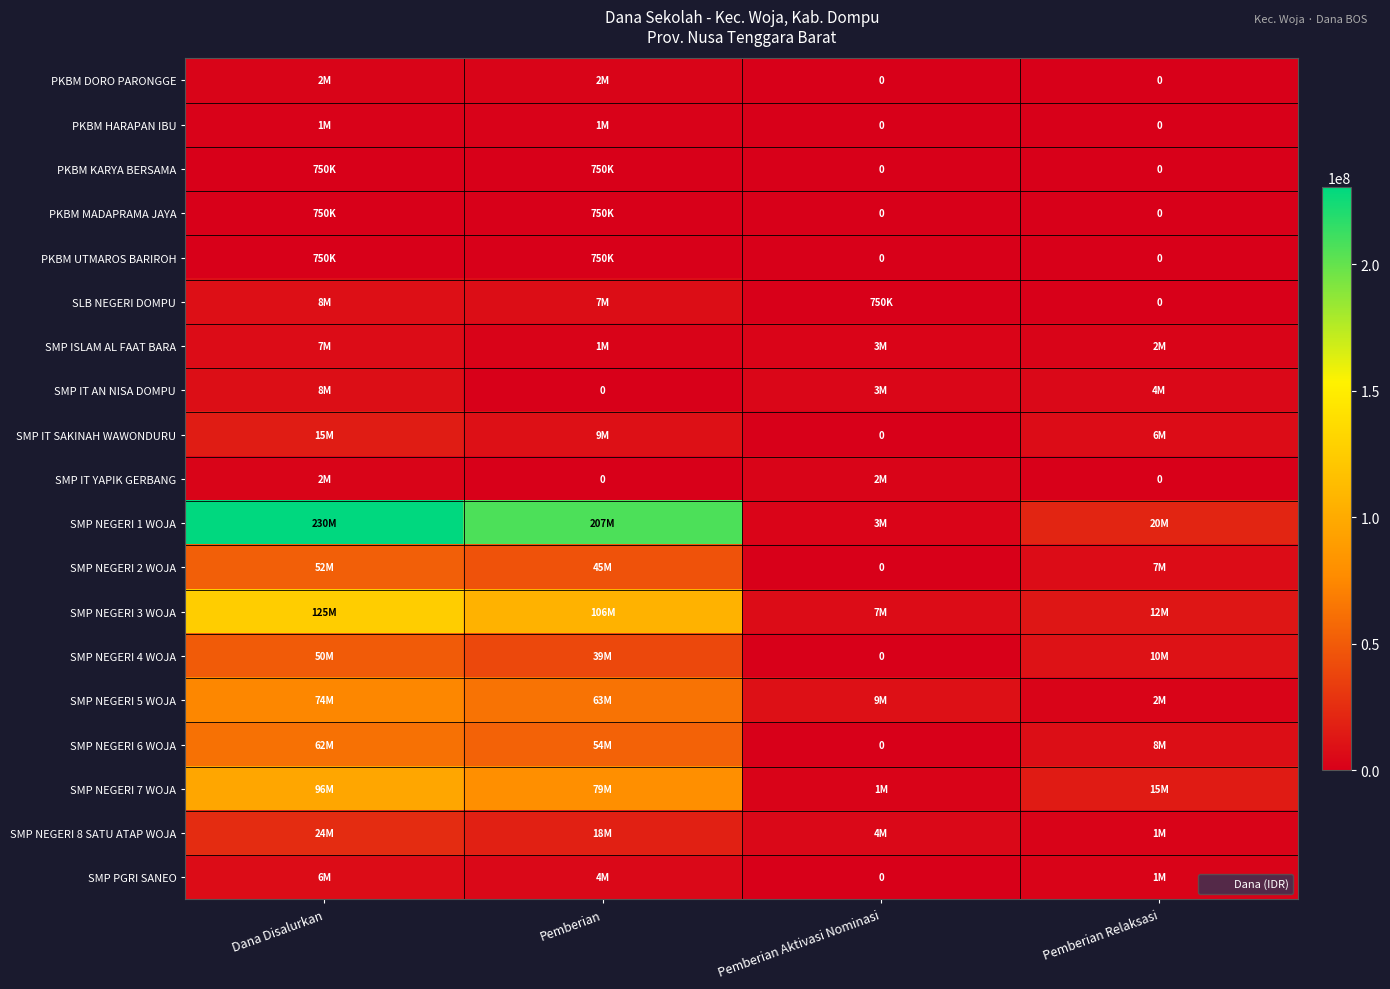

True or false: PKBM KARYA BERSAMA has a value of 1078753 at Dana Disalurkan.

False